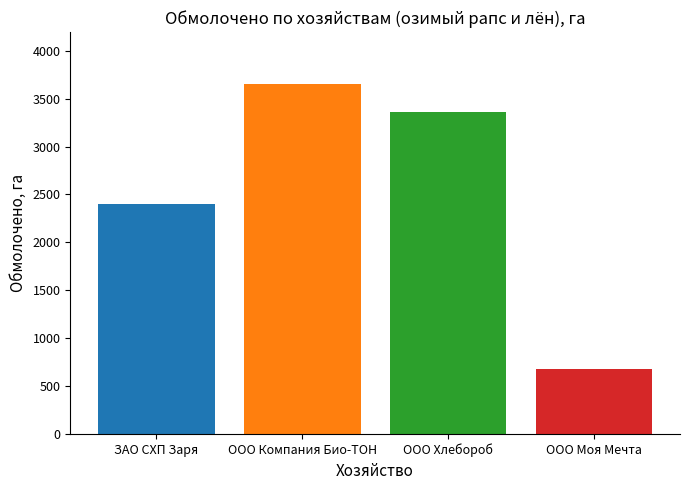

Count the number of data series in this chart.

1